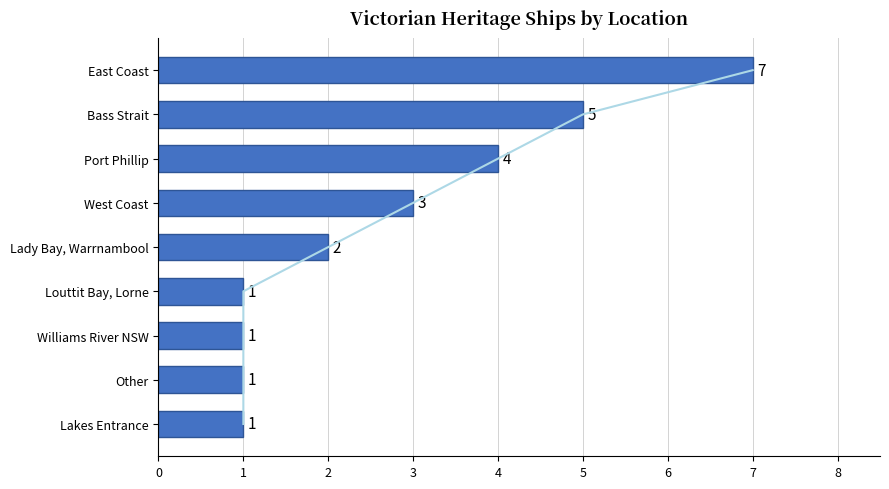

What is the difference between the maximum and minimum values?

6